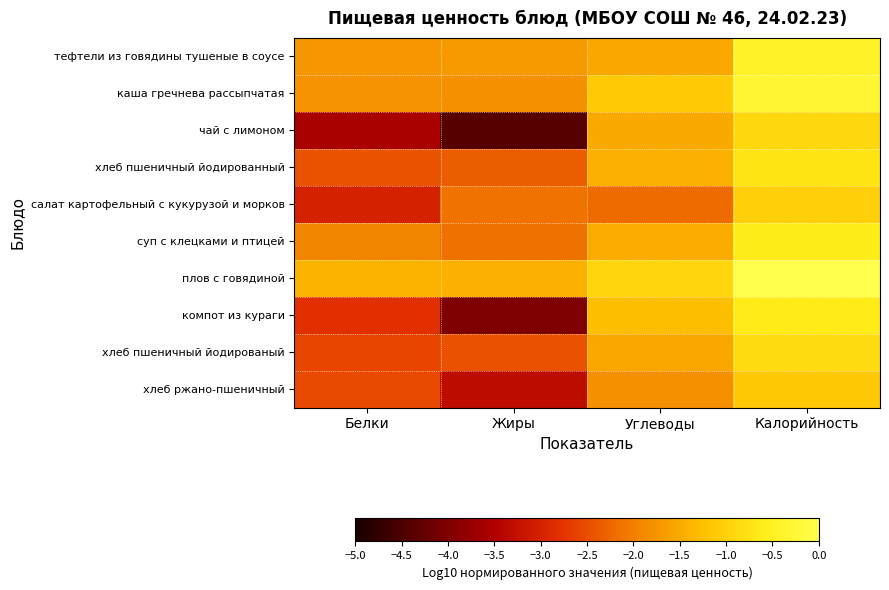

Between Калорийность and Белки, which is larger?

Калорийность